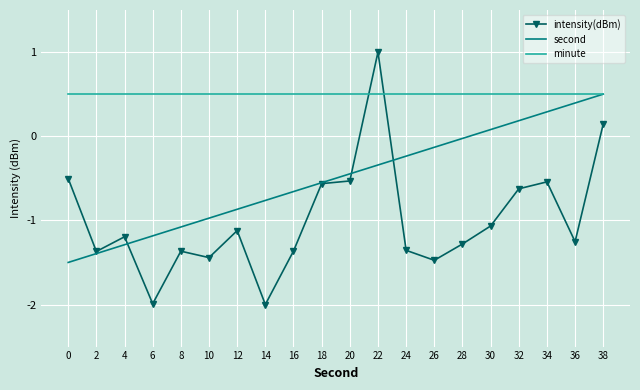

What is the sum of the second values at 36 and 32?

0.6